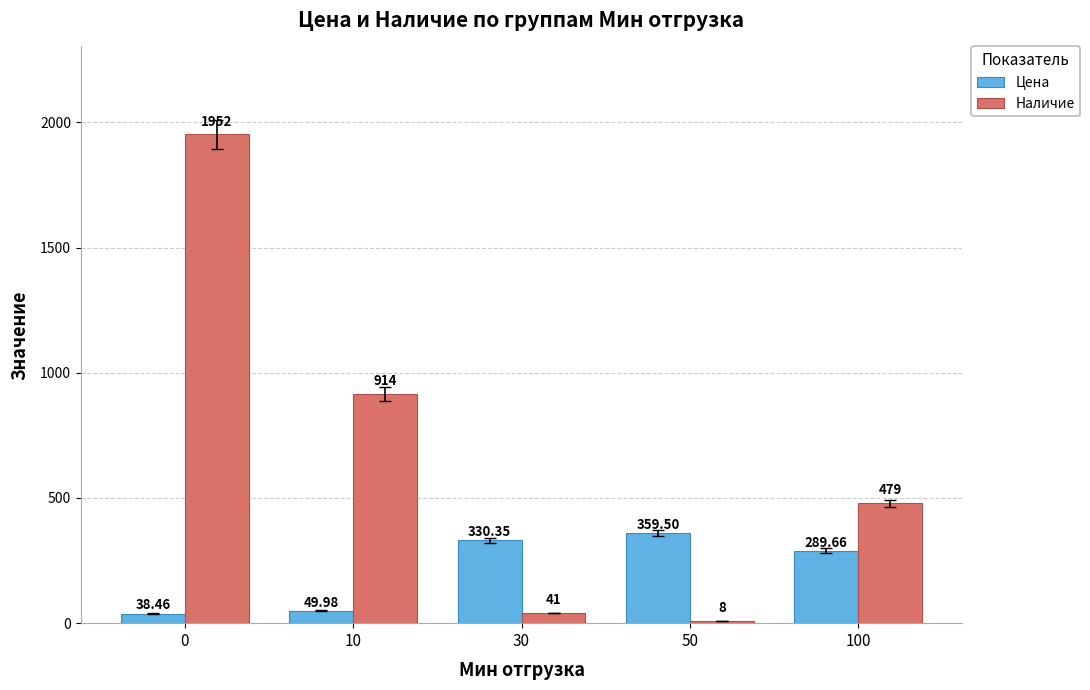

Reading left to right, transcribe all the data shown in this chart.

Цена: 0=38.5	10=50.0	30=330.4	50=359.5	100=289.7
Наличие: 0=1952.0	10=914.0	30=41.0	50=8.0	100=479.0